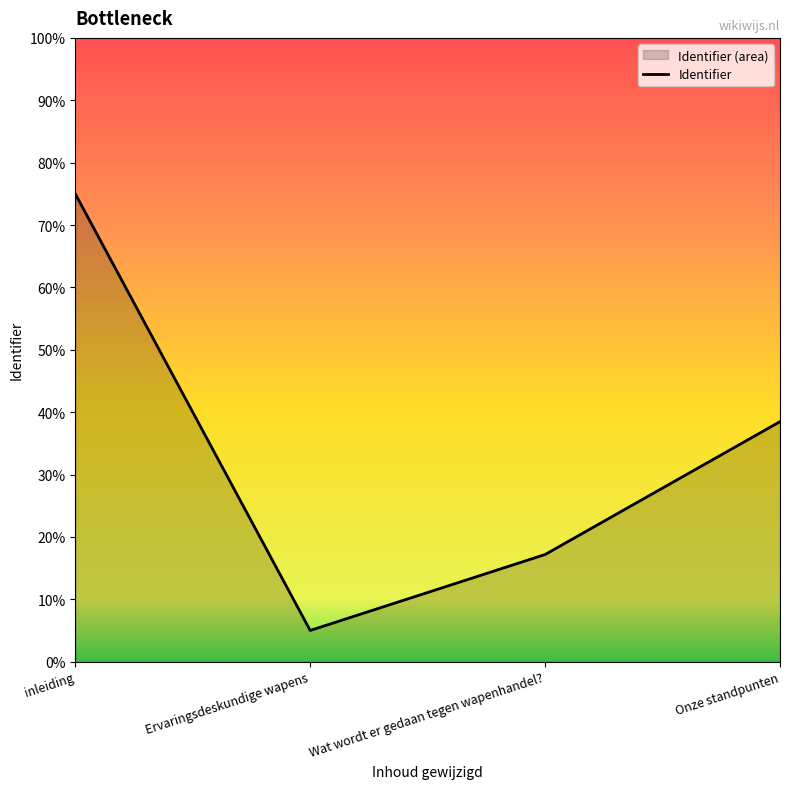

What is the label of the 1st point from the right?

Onze standpunten